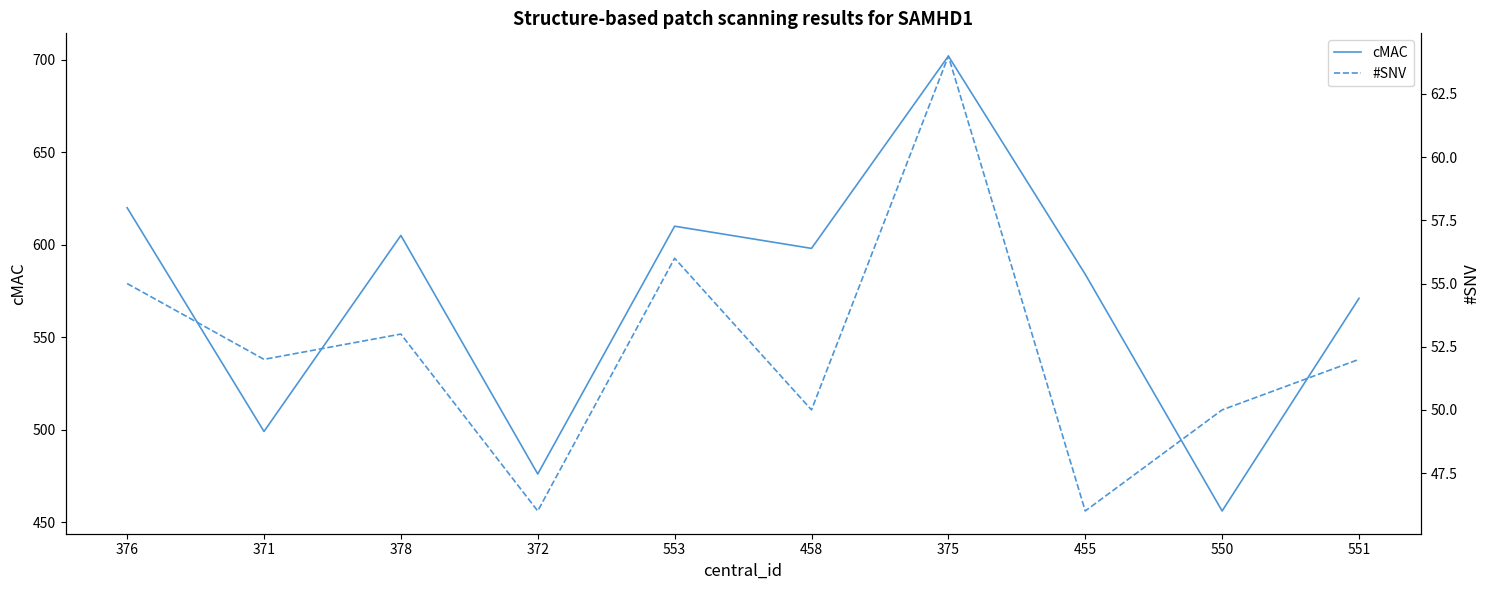

Does the chart display data point markers on the line(s)?

No